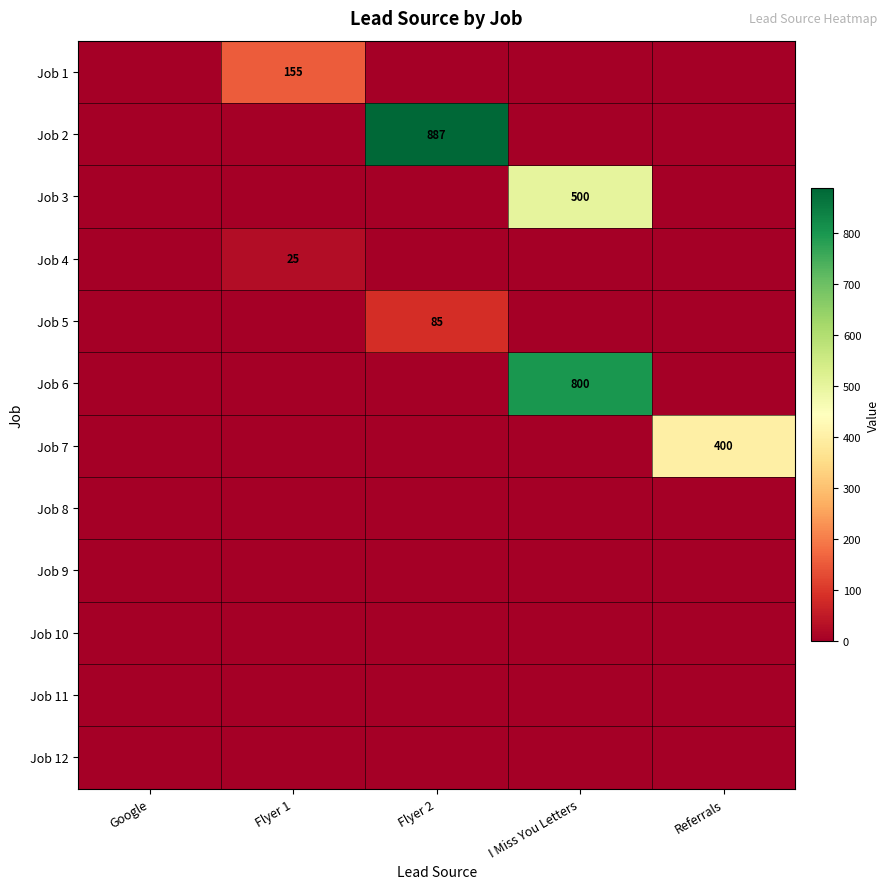

At which category does the chart reach its minimum across all series?

Google